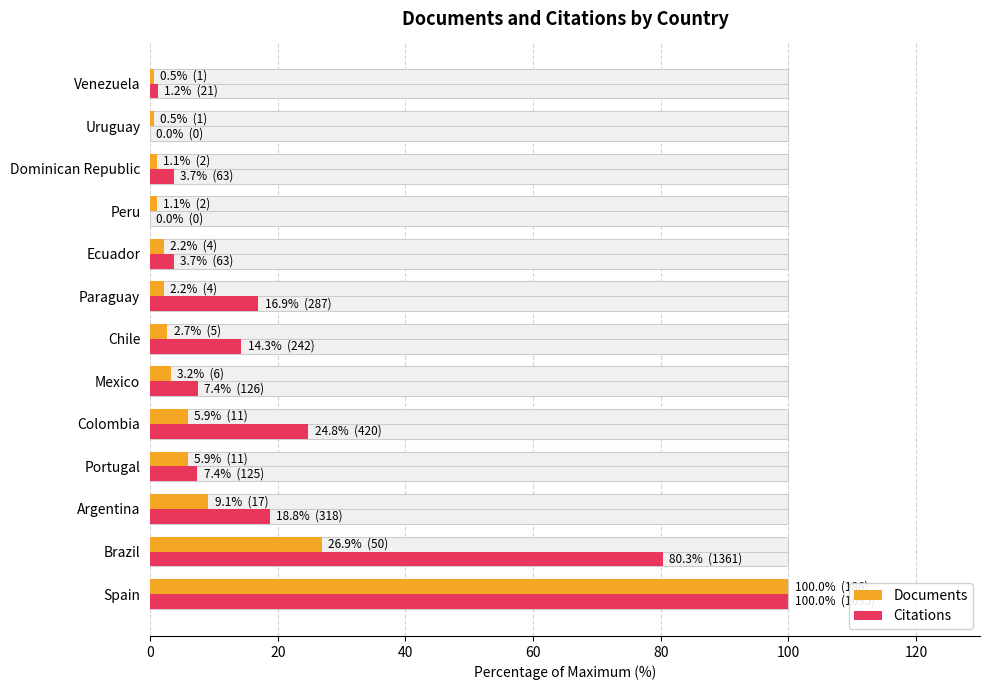

How many groups of bars are there?

13